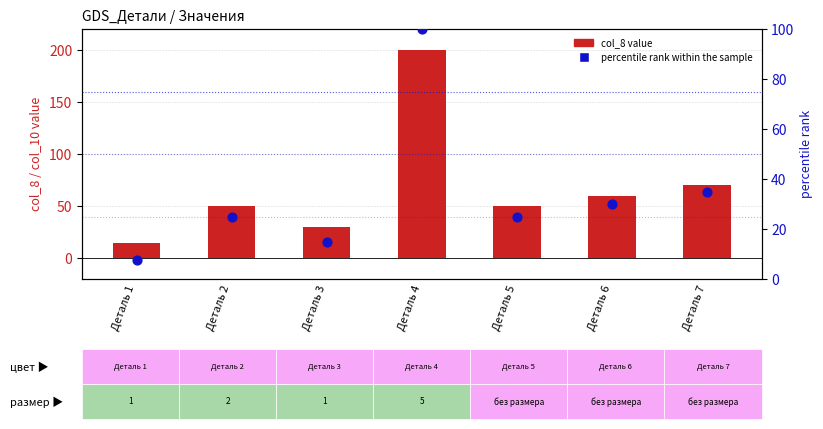

Which series reaches the maximum Y coordinate?

col_8 value